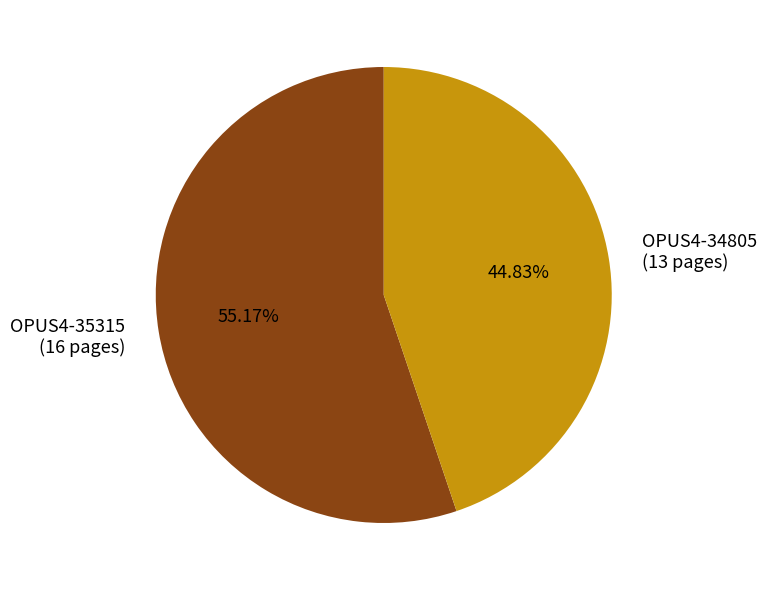

The OPUS4-35315 slice represents 41% of the pie. True or false?

False